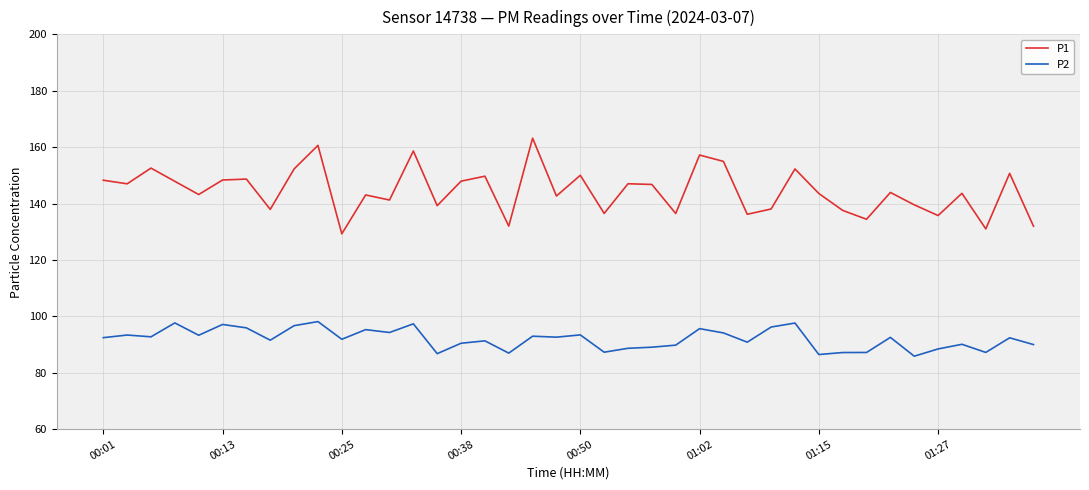

Does the chart display data point markers on the line(s)?

No